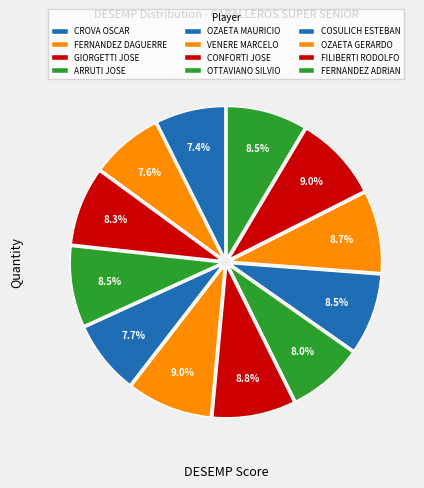

True or false: OZAETA GERARDO accounts for 1% of the total.

False